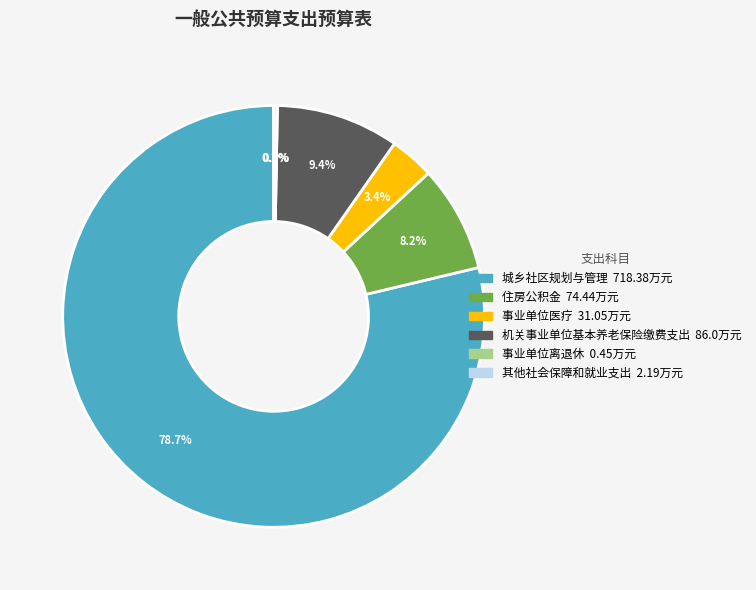

To the nearest percent, what percentage of the pie is 事业单位医疗?

3%